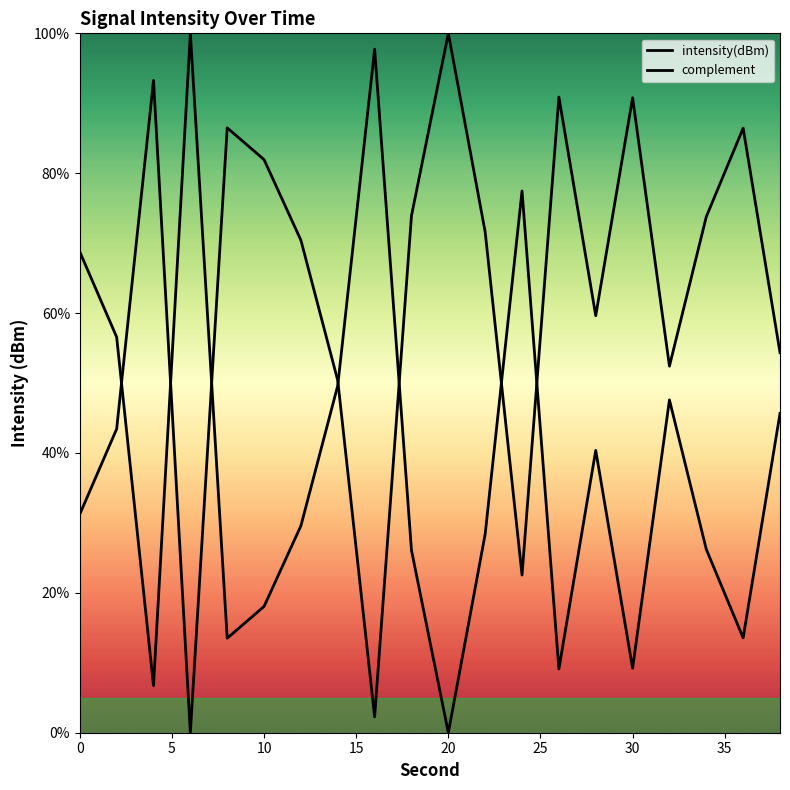

Reading left to right, list all the values displayed in this chart.

intensity(dBm): 31.2	43.4	93.3	0.0	86.5	81.9	70.4	50.4	2.3	73.9	100.0	71.6	22.5	90.9	59.6	90.8	52.4	73.8	86.4	54.3
complement: 68.8	56.6	6.7	100.0	13.5	18.1	29.6	49.6	97.7	26.1	0.0	28.4	77.5	9.1	40.4	9.2	47.6	26.2	13.6	45.7